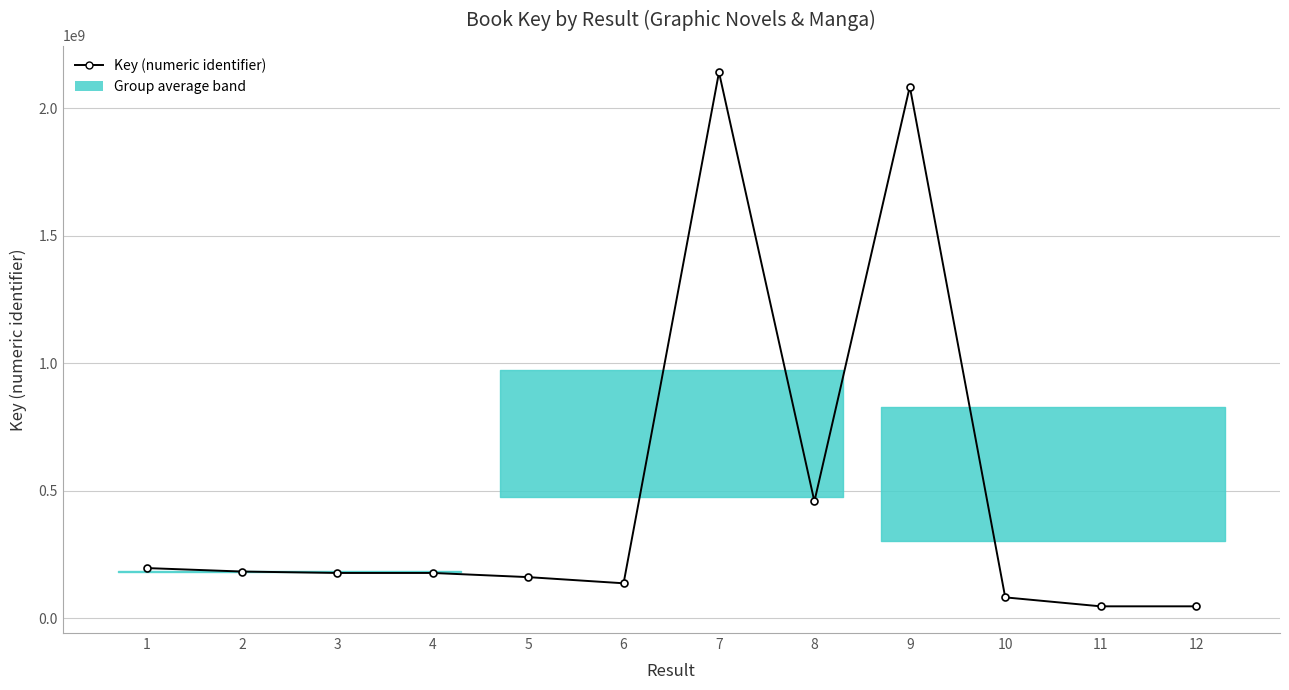

Does the chart have visible grid lines?

Yes